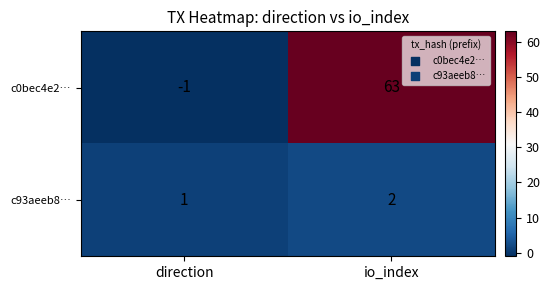

At which category does the chart reach its minimum across all series?

direction